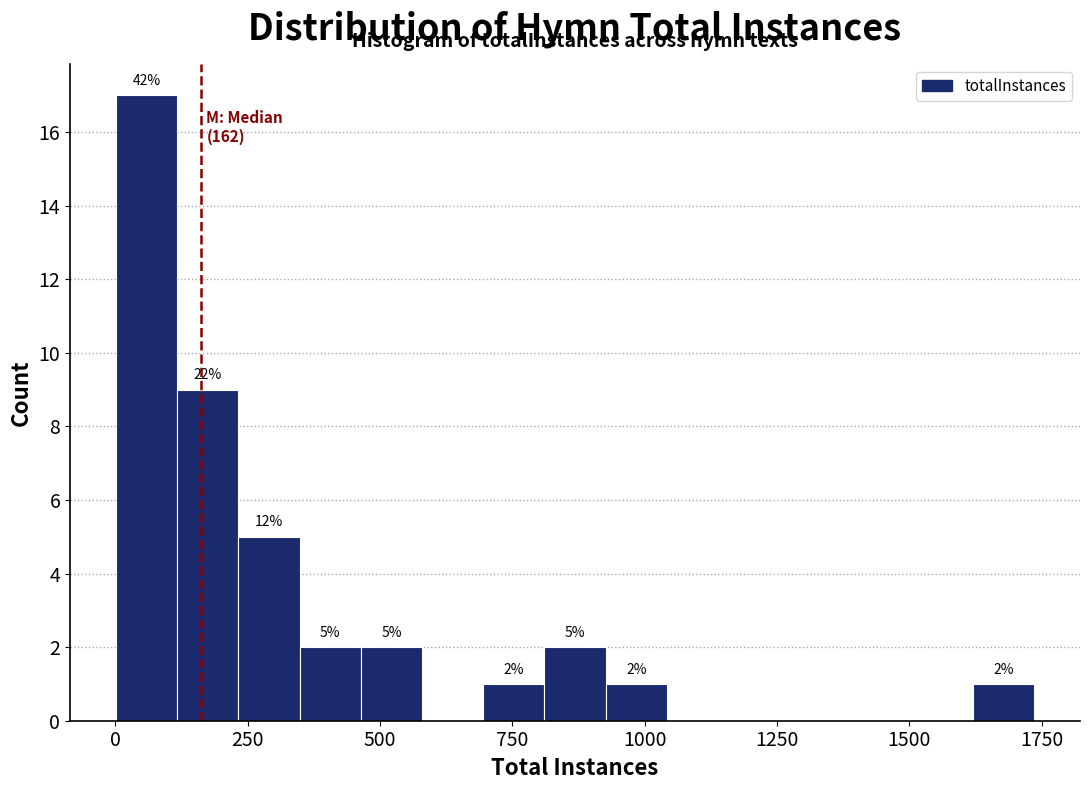

Around what value on the x-axis is the tallest bar? Give the approximate position of its centre, as read against the axis.

50